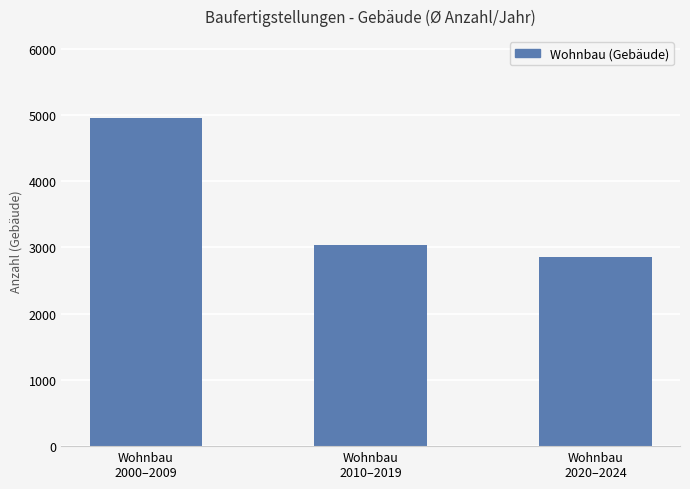

What is the change in value from Wohnbau
2000–2009 to Wohnbau
2010–2019?

-1910